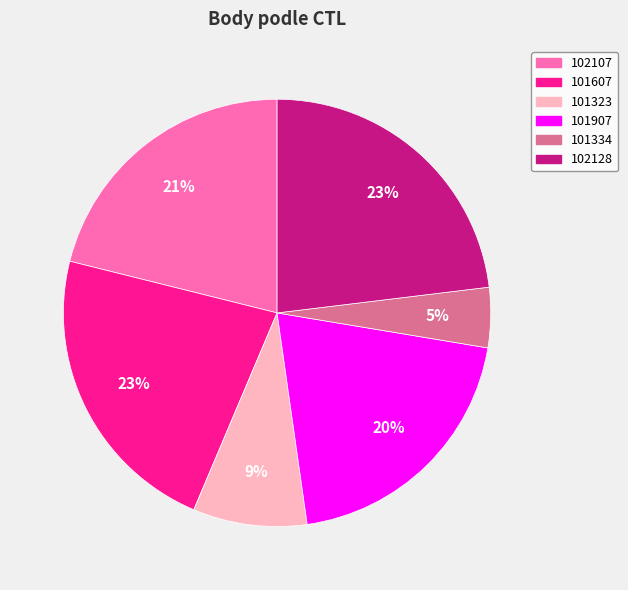

Is there any slice that represents more than half of the pie?

No